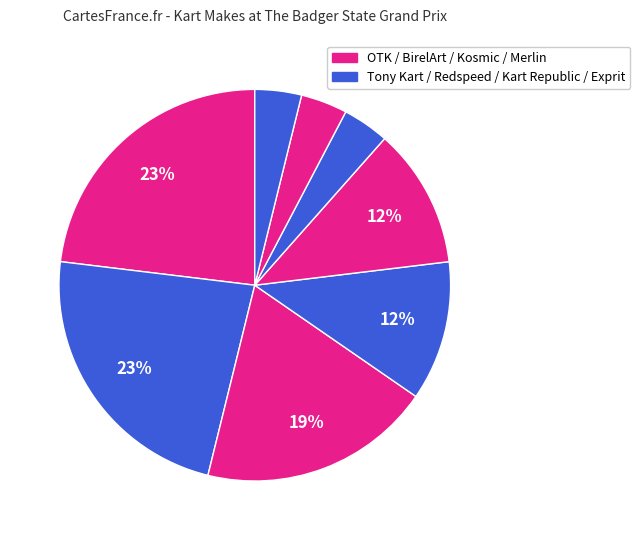

To the nearest percent, what is the average slice percentage?

12%